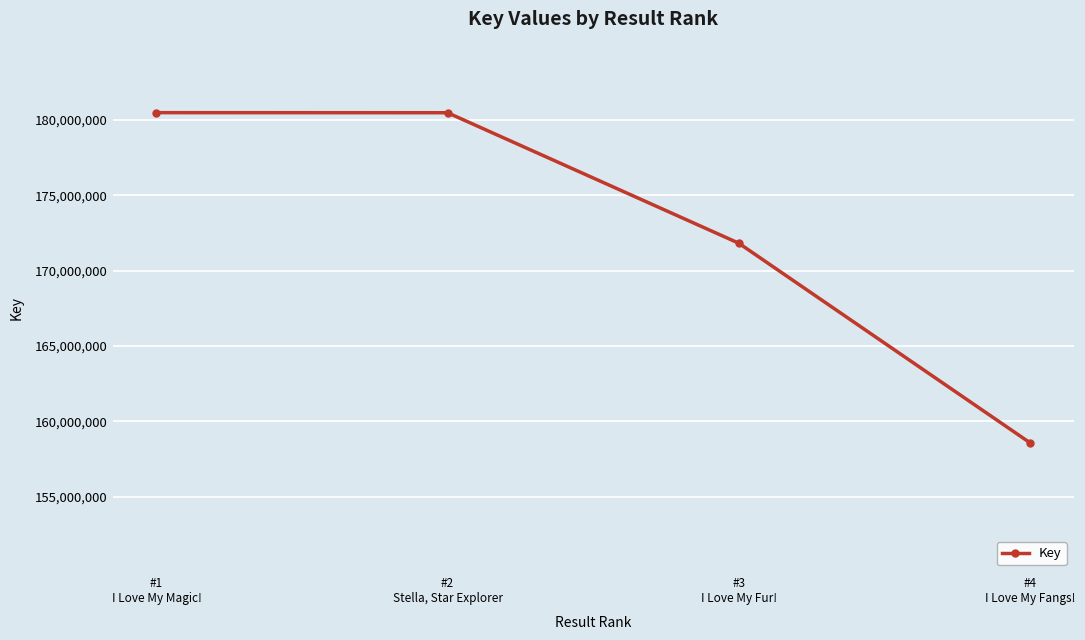

What is the approximate value at #4
I Love My Fangs!, to the nearest 100?

158580200